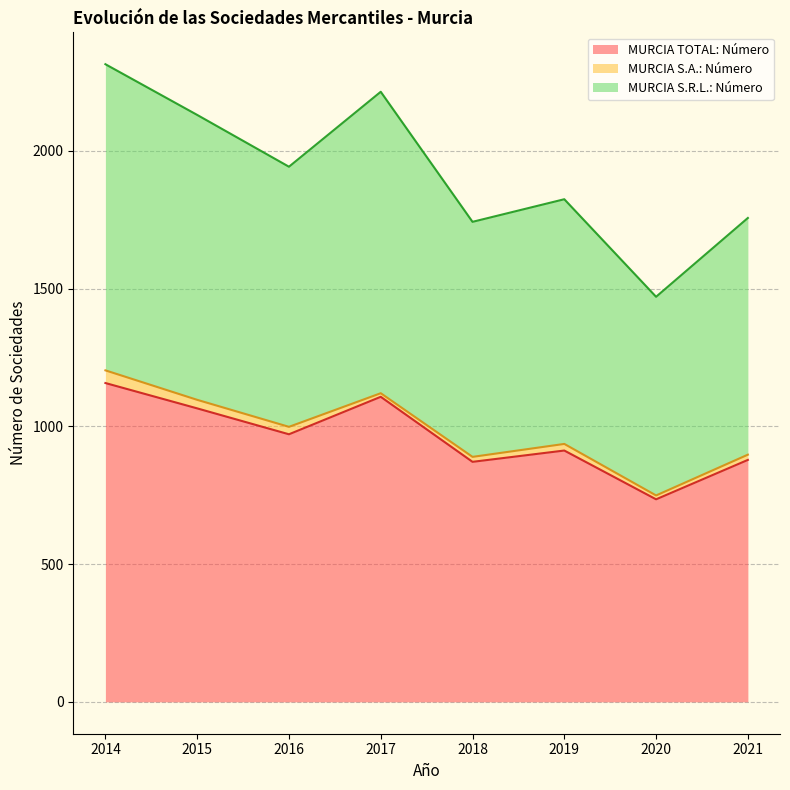

How many data points in MURCIA S.R.L.: Número are less than 1942?

4